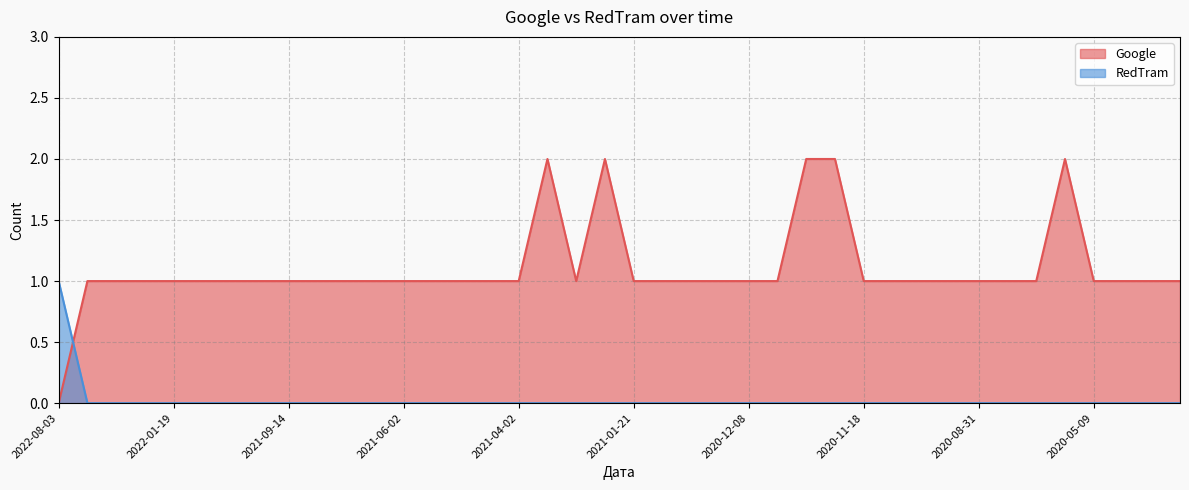

At which category is the sum across all series the highest?

2021-04-01